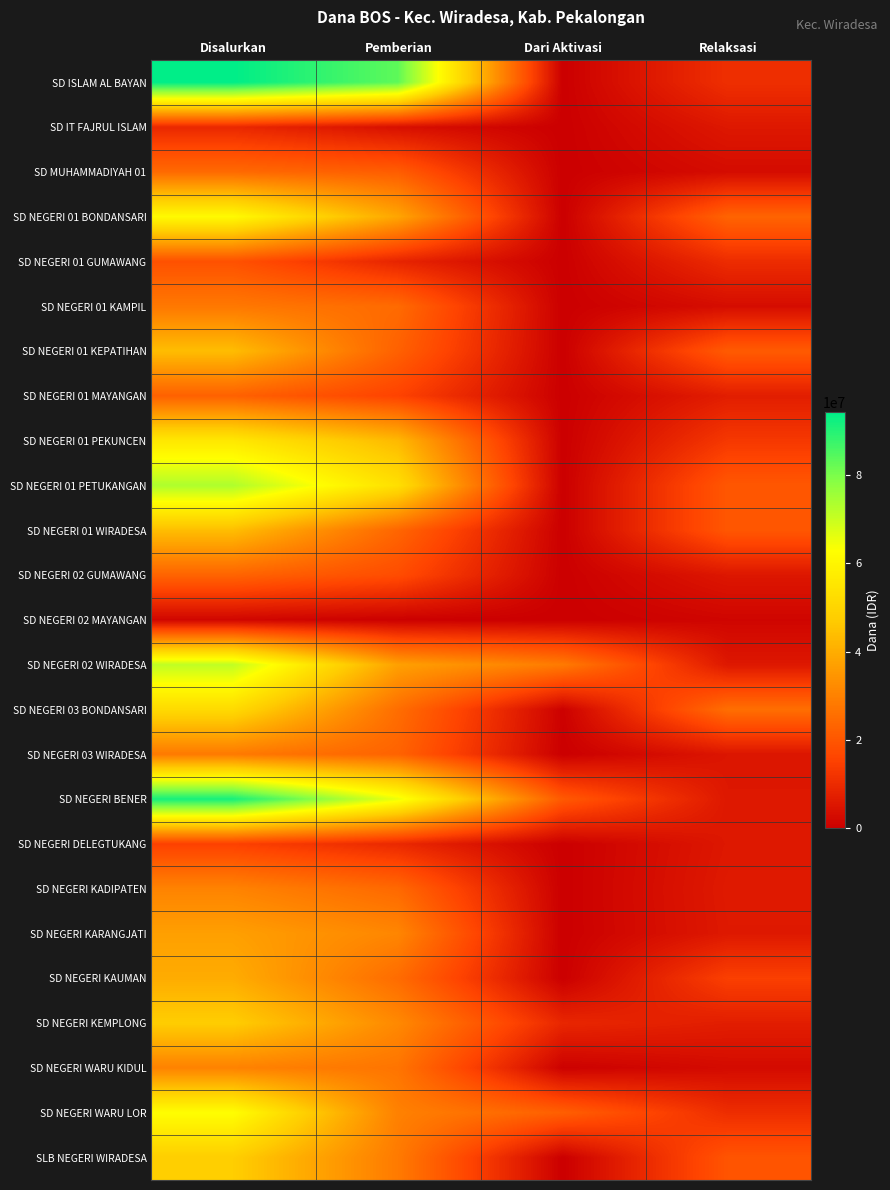

At how many categories does at least one series exceed 42433900?

2